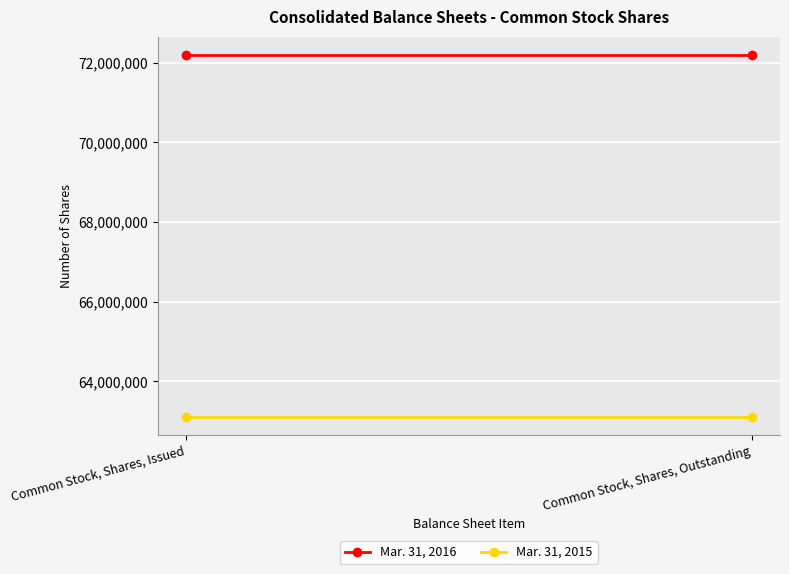

True or false: Mar. 31, 2016 has a value of 72193209 at Common Stock, Shares, Outstanding.

True